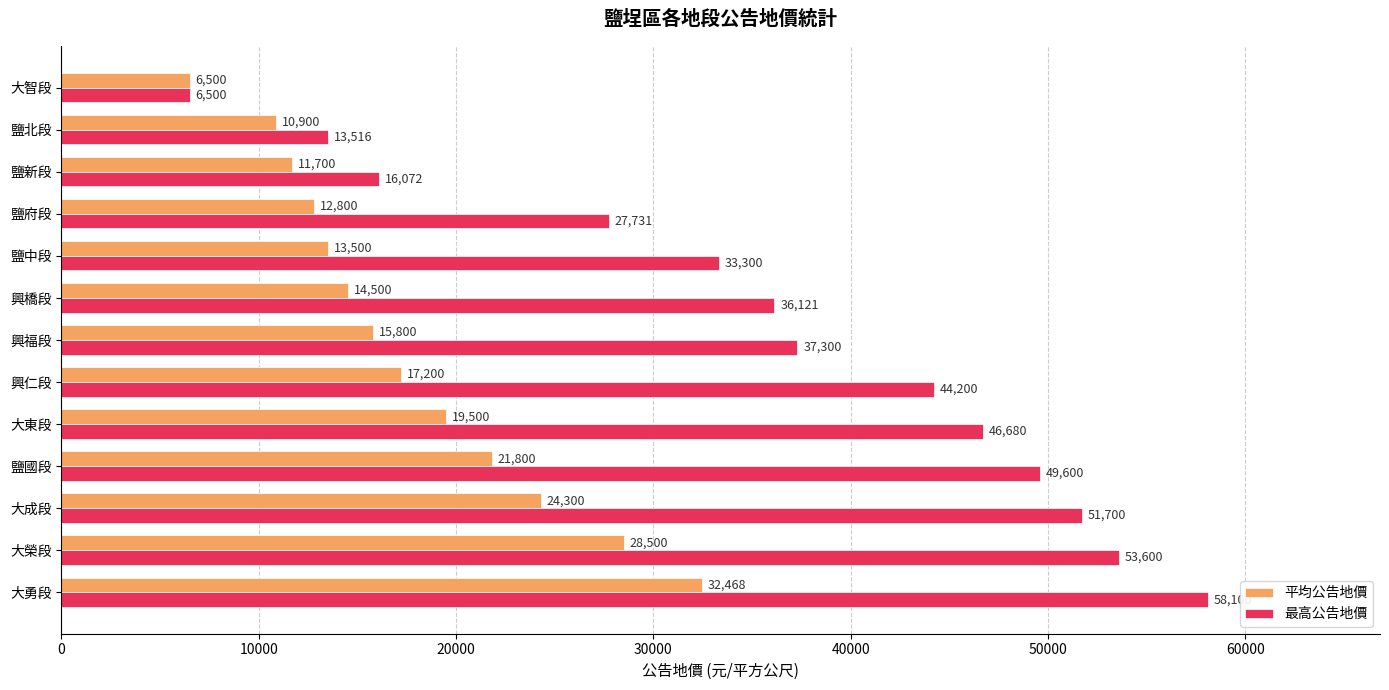

Is the value of 最高公告地價 at 大勇段 greater than the value of 平均公告地價 at 大東段?

Yes